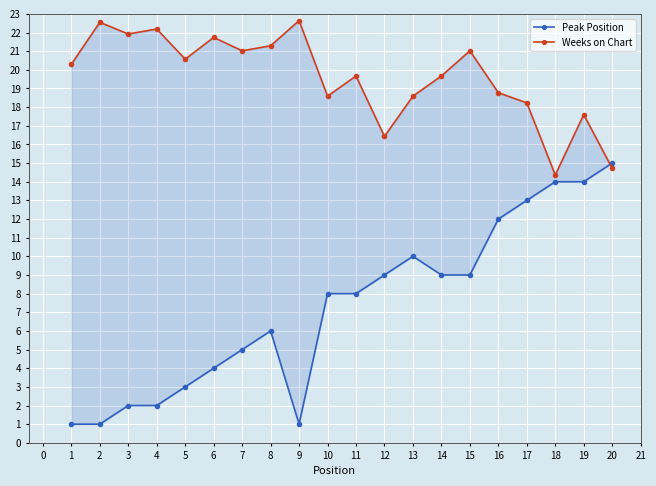

Is it true that Peak Position equals 1.3 at 7?

False